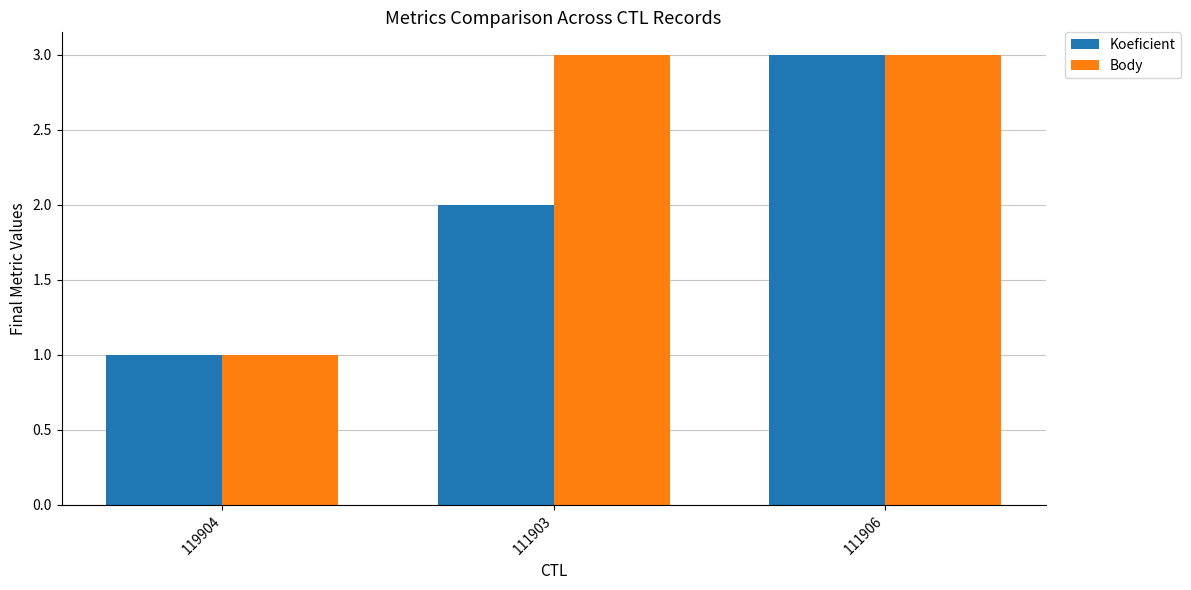

What is the difference between the Body values at 119904 and 111906?

2